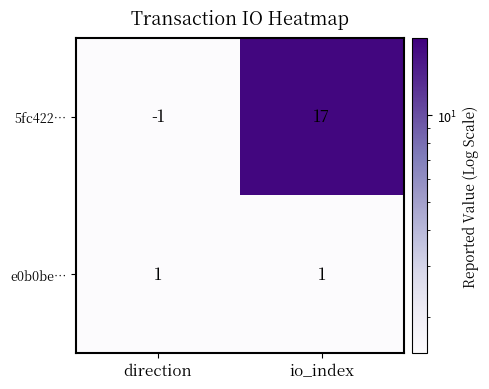

The 5fc422… series shows 17 at io_index. True or false?

True